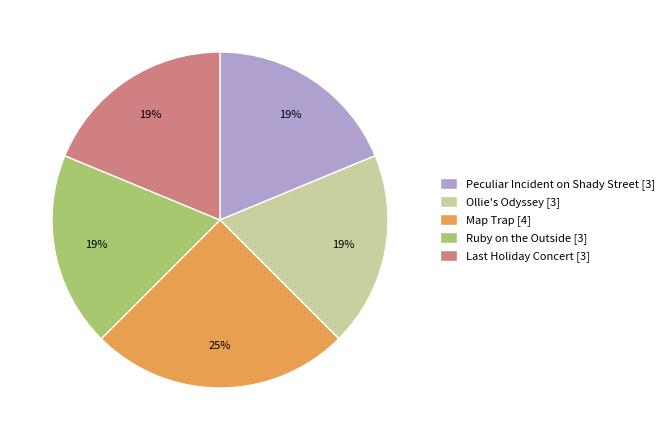

Count the number of slices in the pie.

5